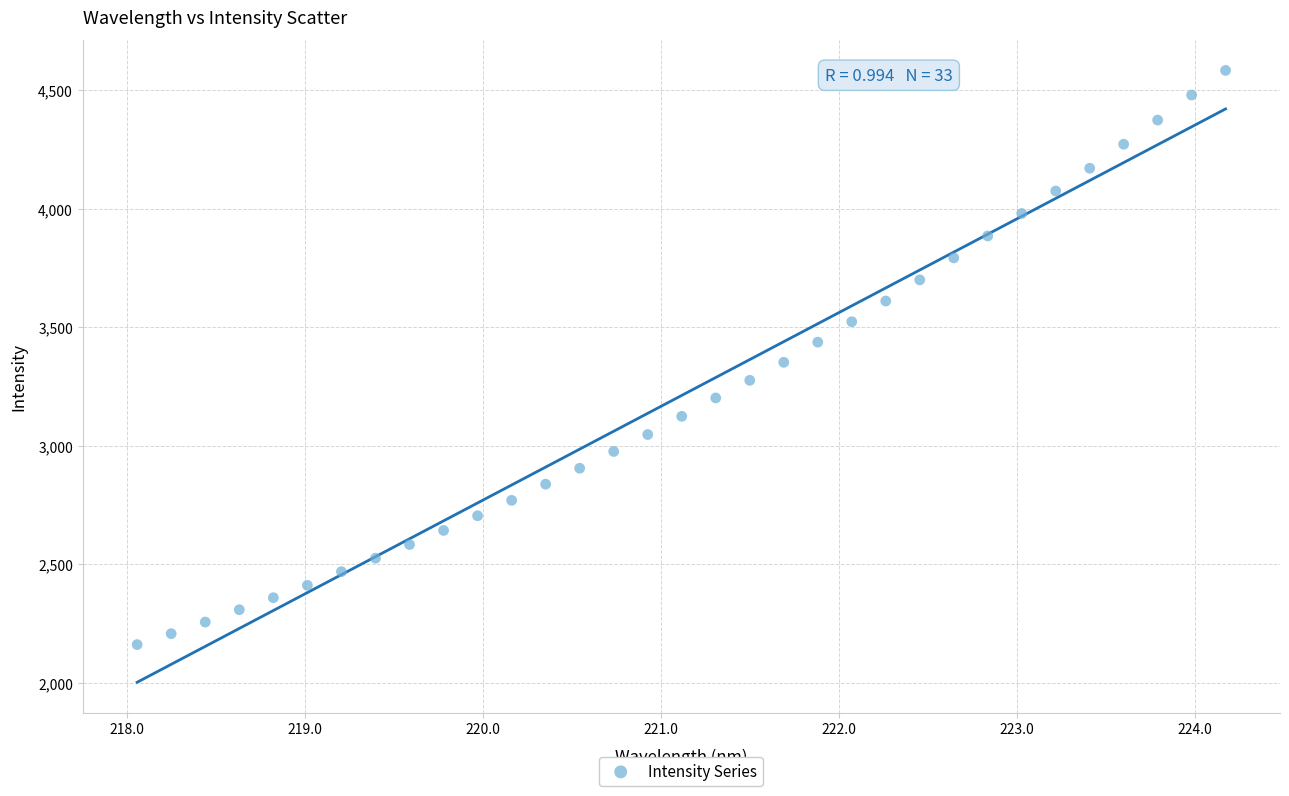

What is the range of X values (max minus min)?

6.1